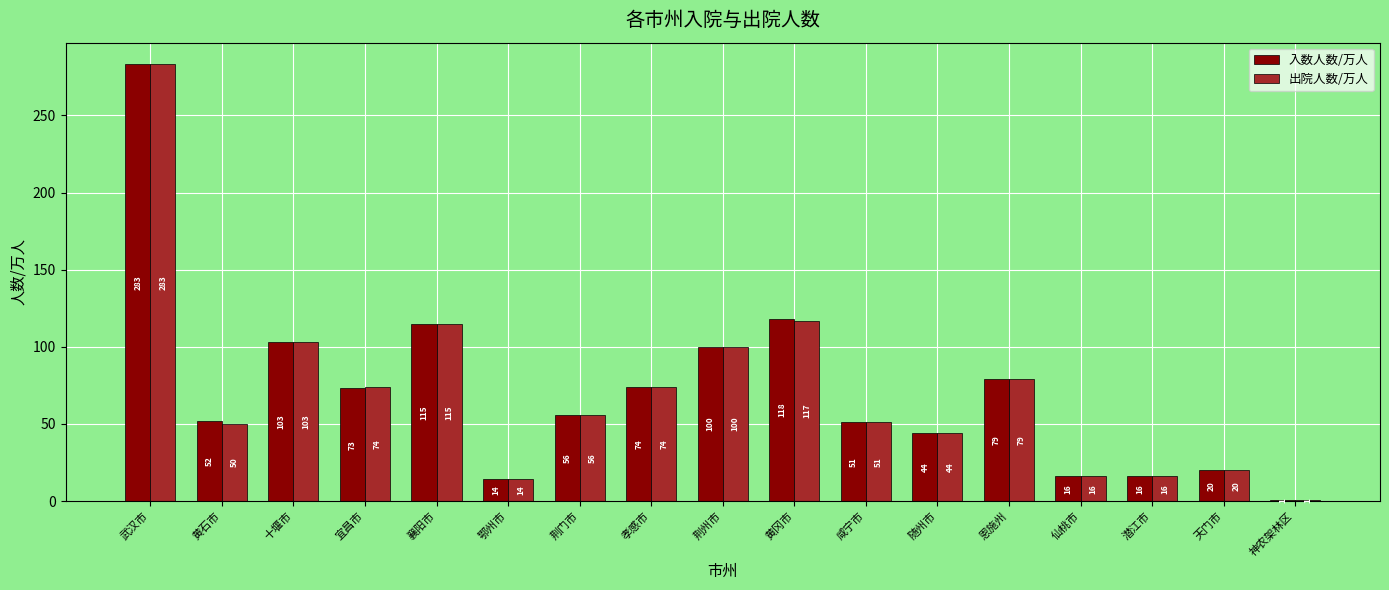

Which series changed the most between 宜昌市 and 恩施州?

入数人数/万人